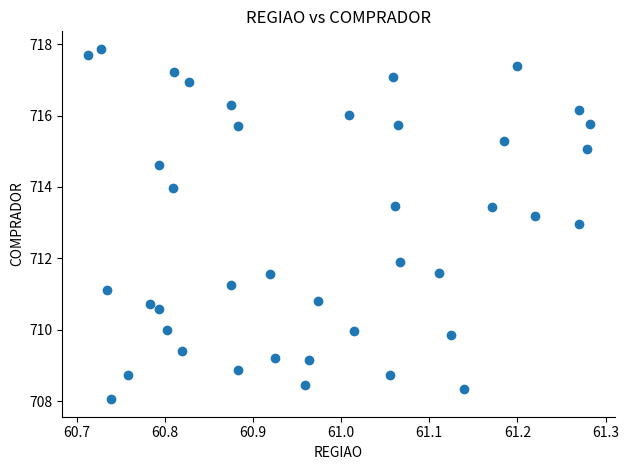

What is the range of Y values (max minus min)?

9.8